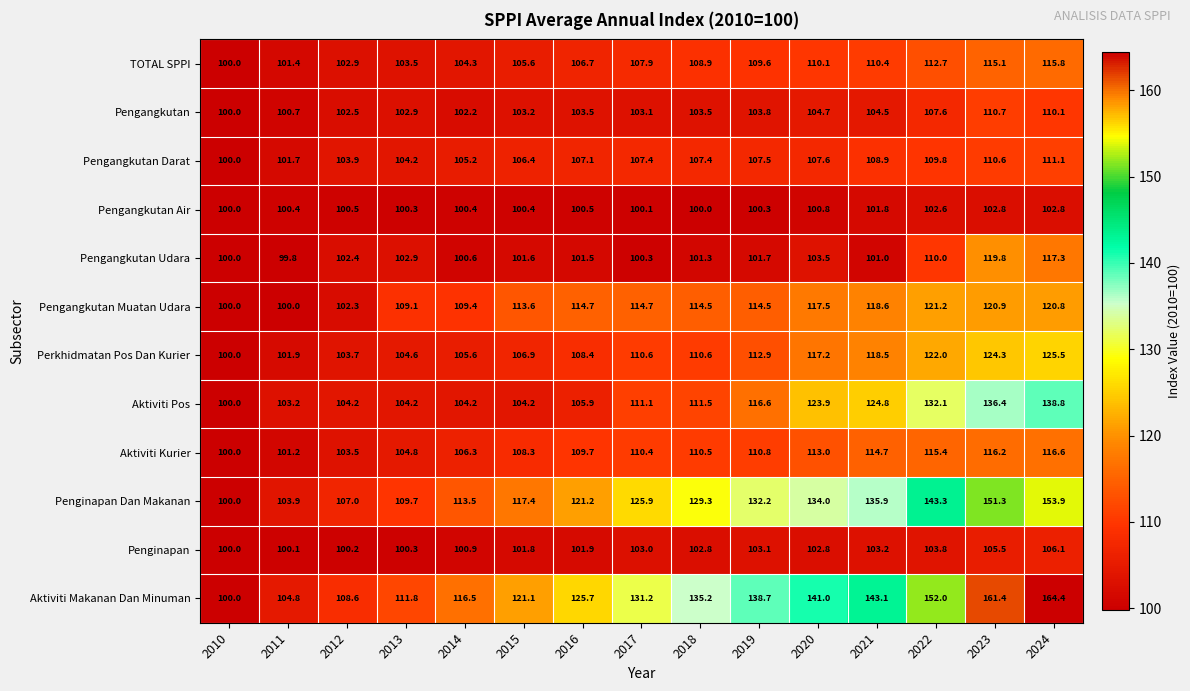

What is the difference between the maximum and minimum values in the Pengangkutan series?

10.7